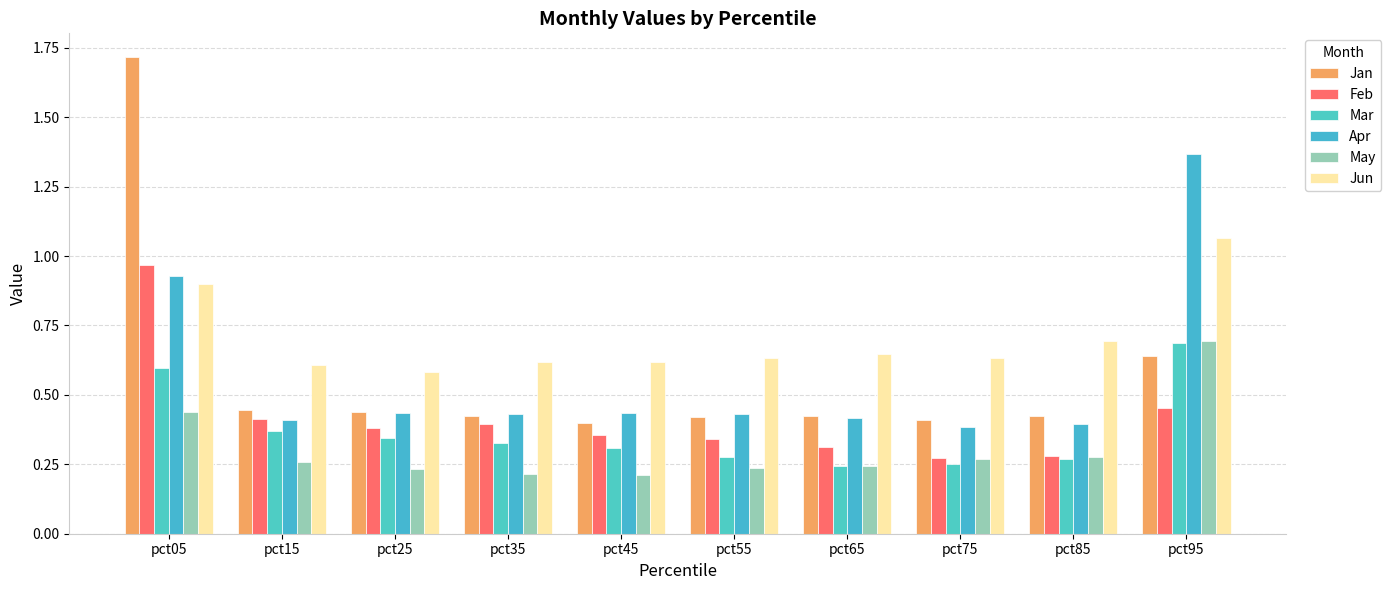

What is the highest value of the Mar series?

0.7